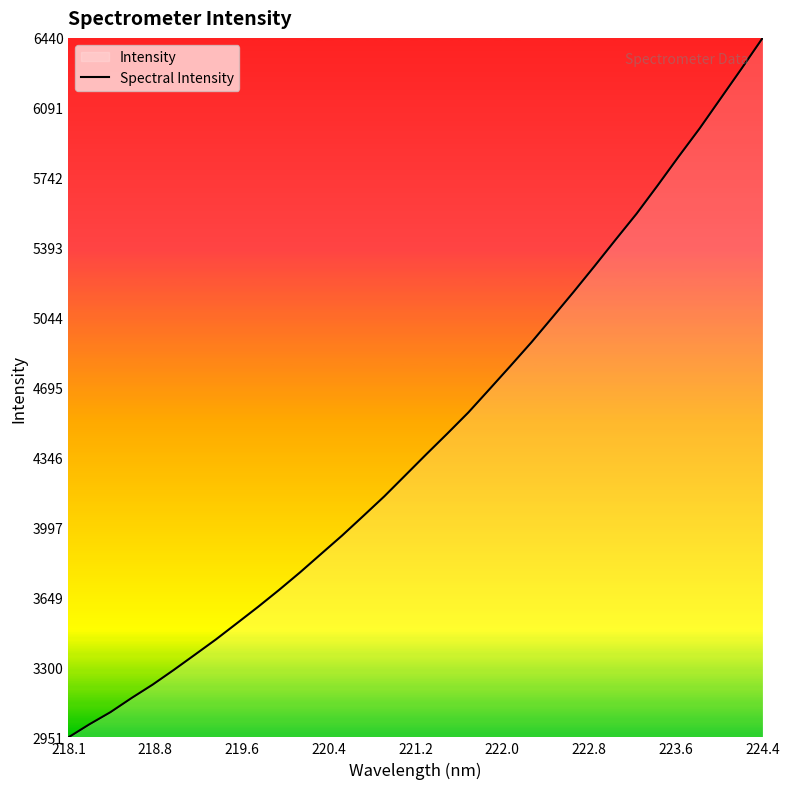

What is the difference between the maximum and minimum values?

3489.6